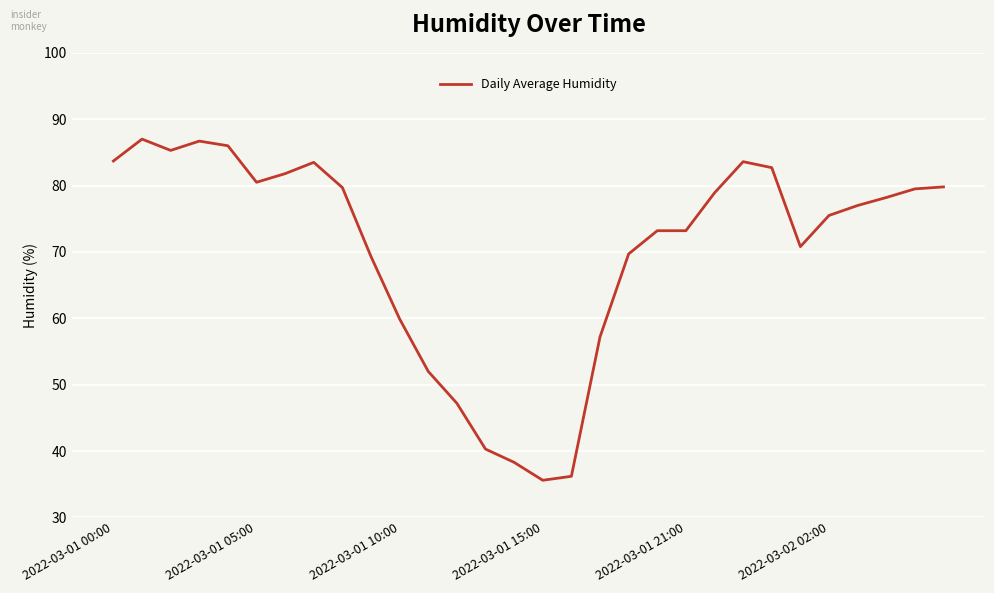

What is the difference between the maximum and minimum values?

51.4